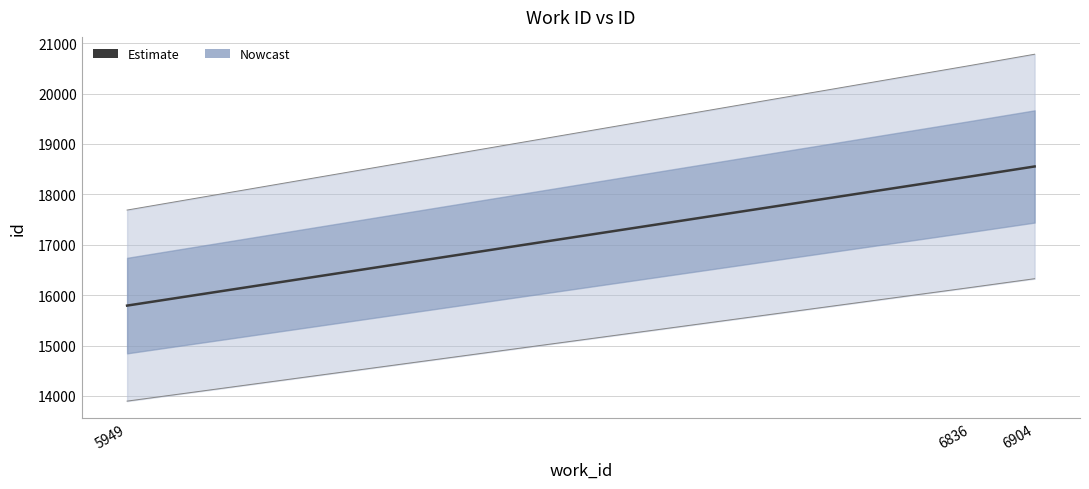

The chart shows a value of 26887 at 5949. True or false?

False